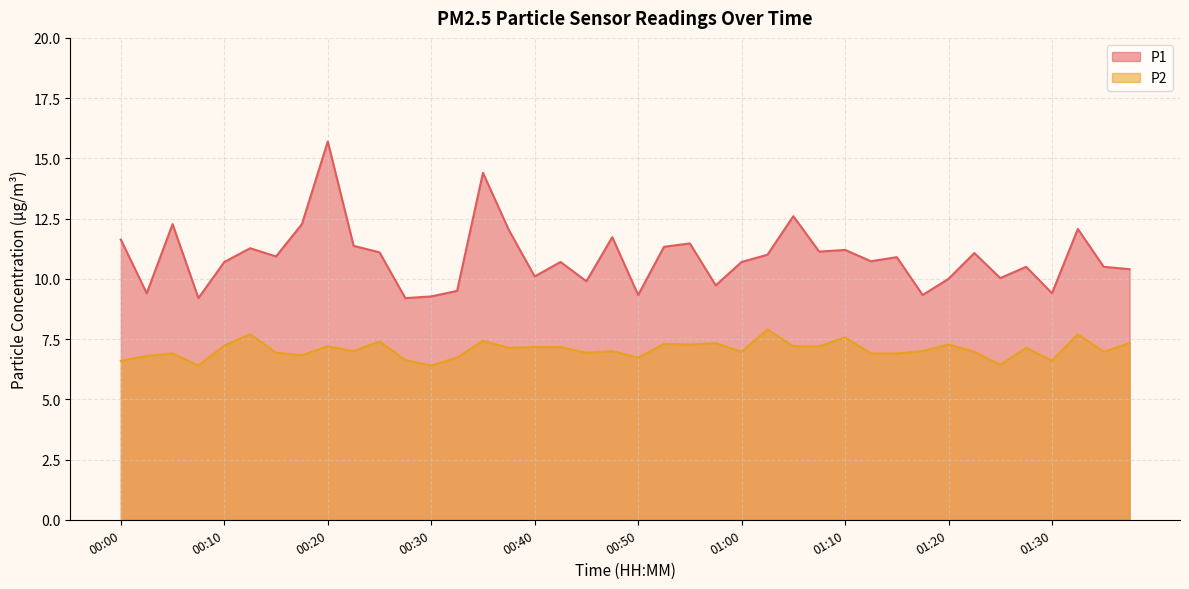

Rank the series by their maximum value, from highest to lowest.

P1, P2